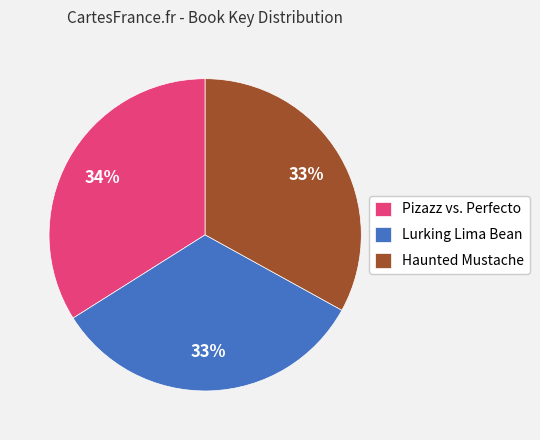

Count the number of slices in the pie.

3